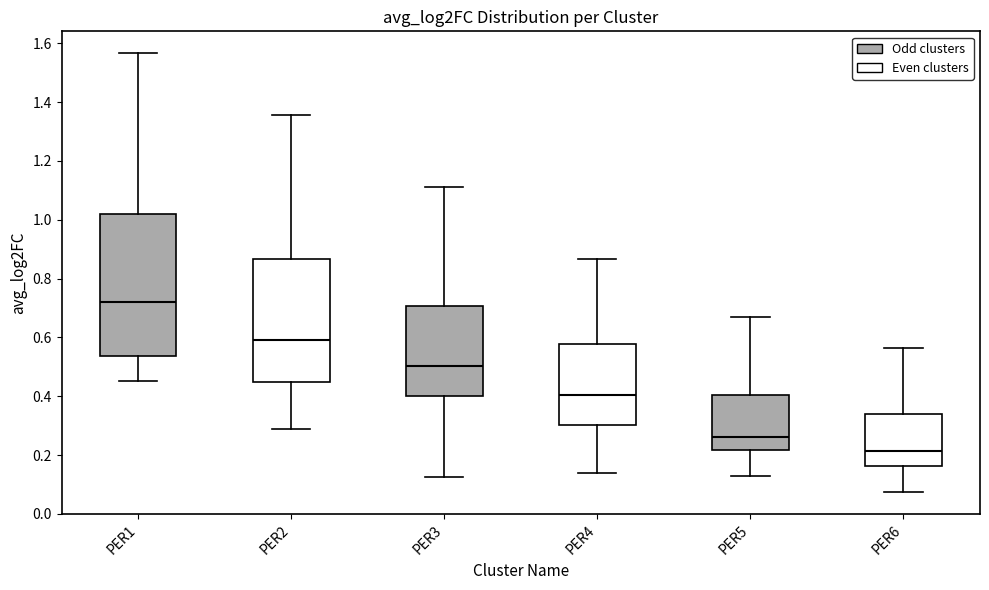

Reading left to right, read every box against the y-axis: the position of its median line, the range the box covers, and the ends of its whiskers. The values are not printed on the chart, so give them approximately, as read against the axis.

PER1: median 0.72, box 0.54 to 1.02, whiskers 0.46 to 1.56
PER2: median 0.60, box 0.44 to 0.86, whiskers 0.28 to 1.36
PER3: median 0.50, box 0.40 to 0.70, whiskers 0.12 to 1.12
PER4: median 0.40, box 0.30 to 0.58, whiskers 0.14 to 0.86
PER5: median 0.26, box 0.22 to 0.40, whiskers 0.12 to 0.66
PER6: median 0.22, box 0.16 to 0.34, whiskers 0.08 to 0.56